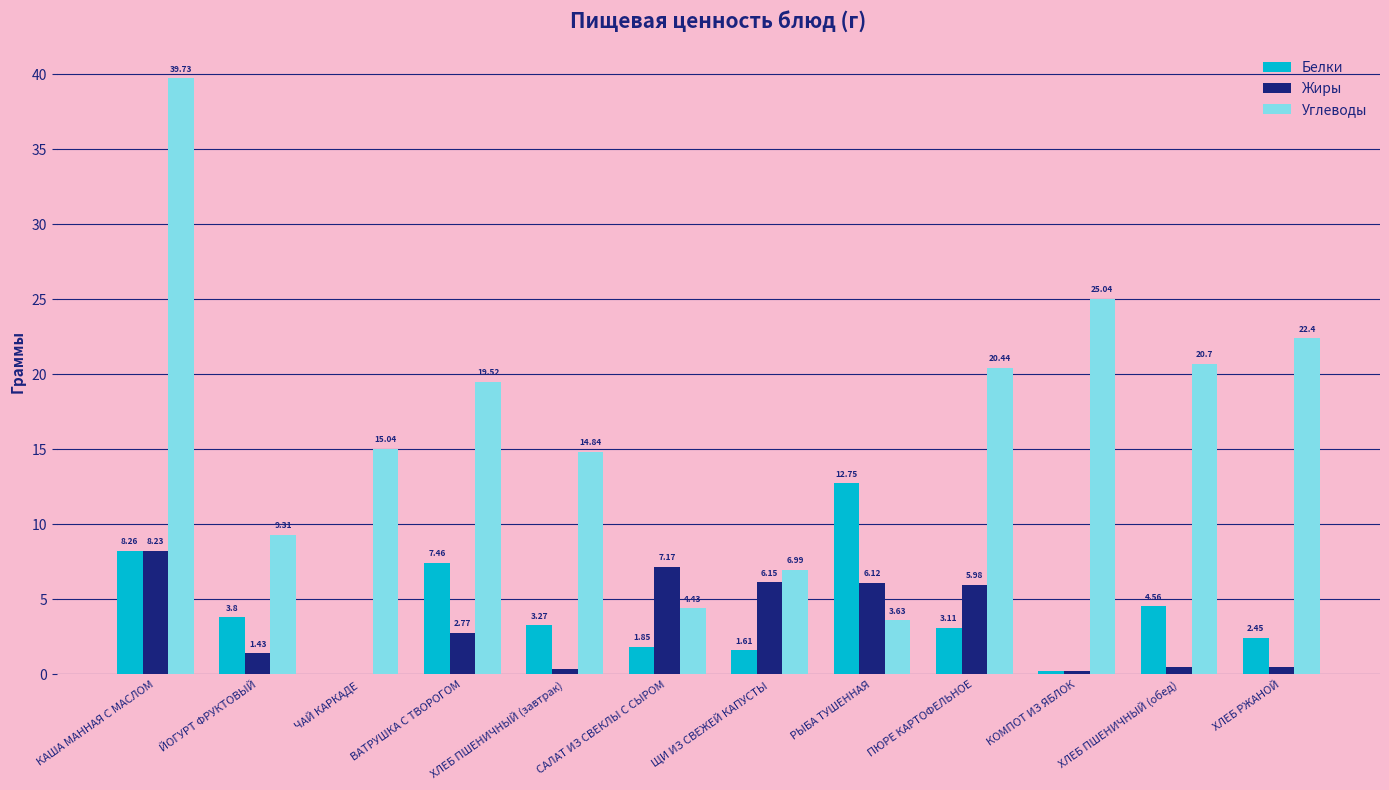

Is the value of Белки at ЩИ ИЗ СВЕЖЕЙ КАПУСТЫ greater than the value of Углеводы at ПЮРЕ КАРТОФЕЛЬНОЕ?

No